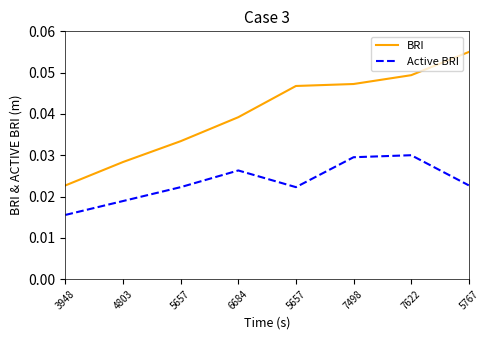

True or false: BRI has a value of 0.0 at 7622.

True